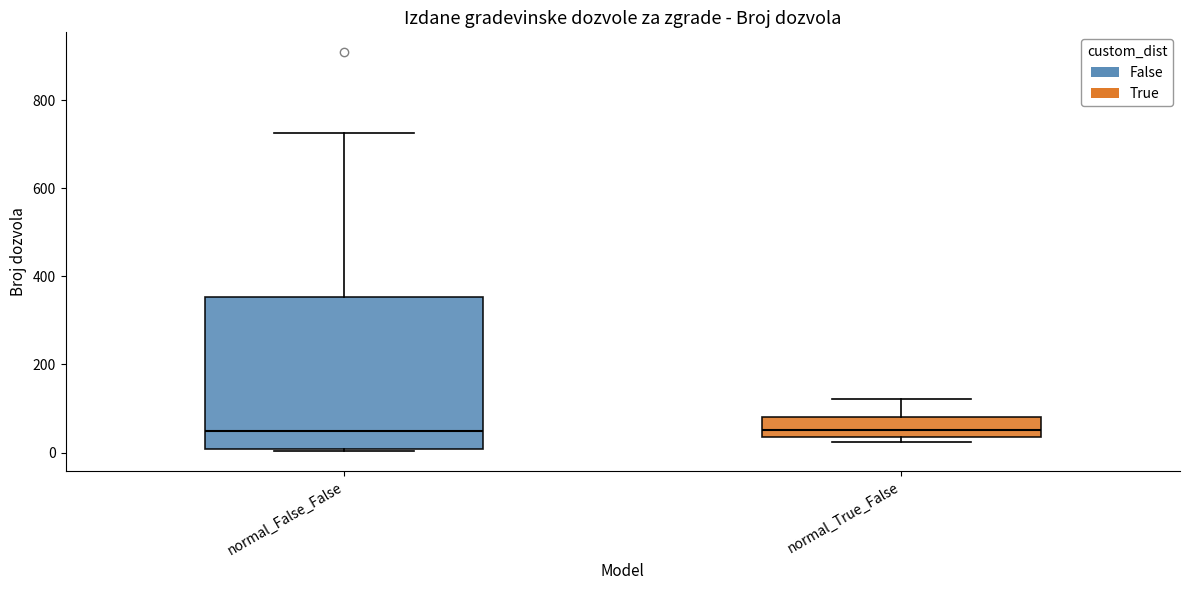

Where does the median line of the box for normal_True_False sit on the y-axis? The values are not printed on the chart, so give them approximately, as read against the axis.

60